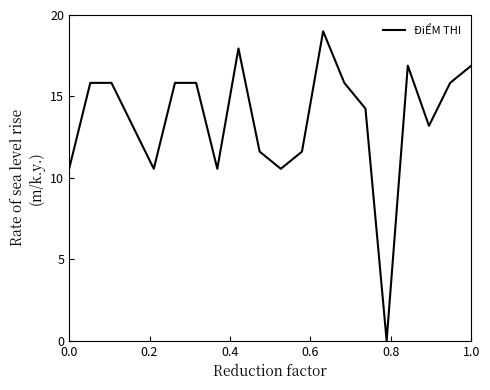

What is the difference between the maximum and minimum values?

19.0